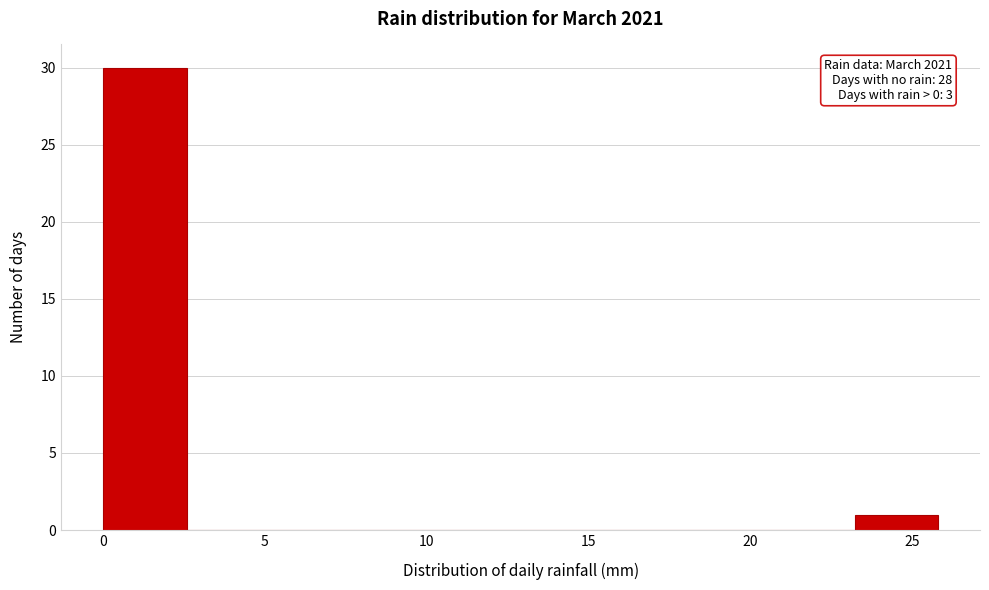

Over which range of the x-axis is the bar tallest?

0.0 to 2.5